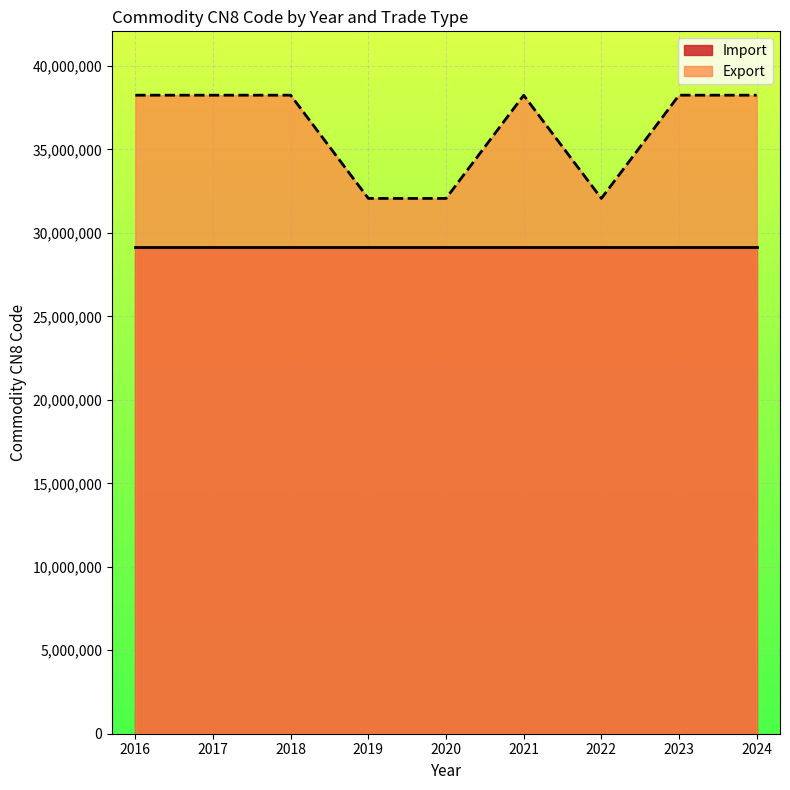

Which category has the lowest value across all series?

2022